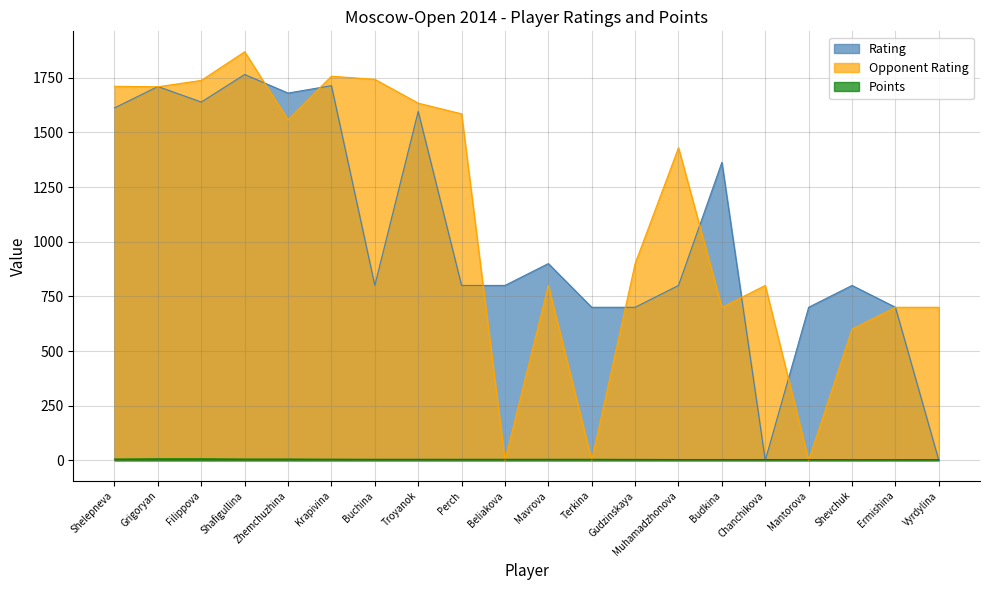

Is the value of Rating at Shevchuk greater than the value of Opponent Rating at Beliakova?

Yes